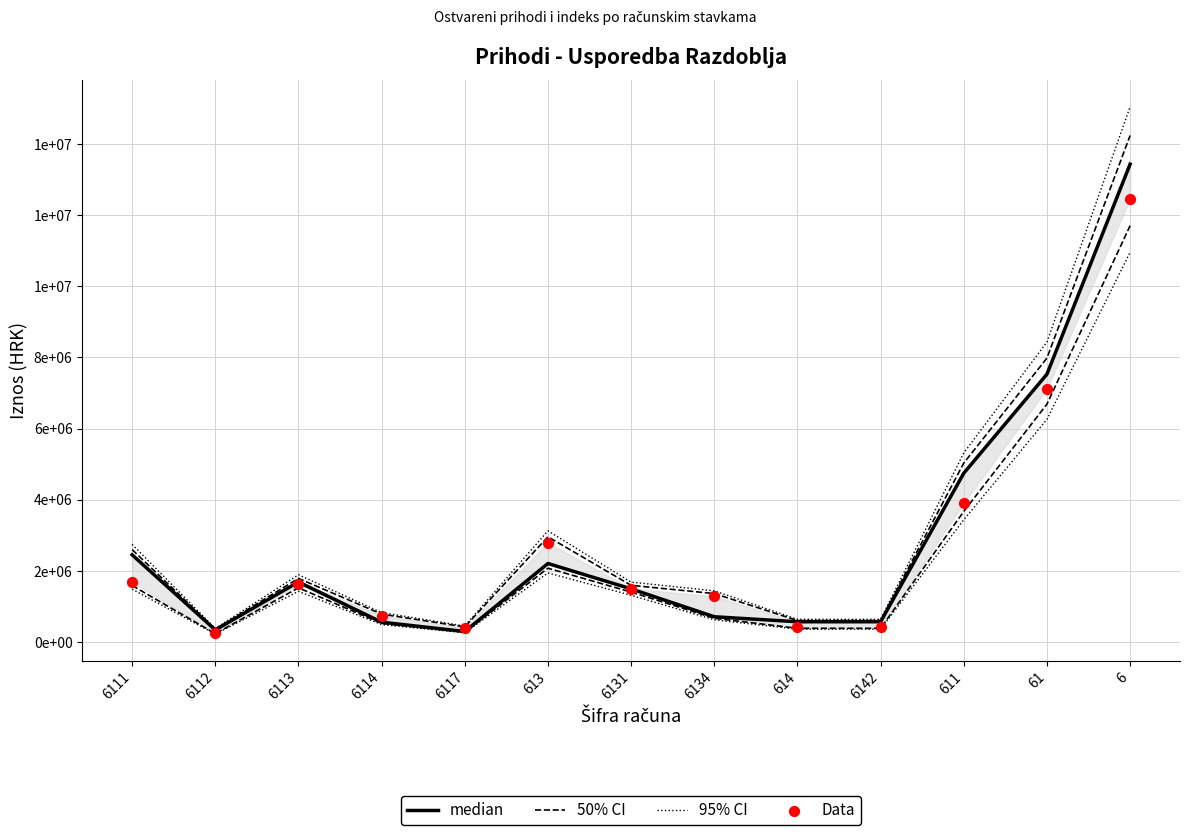

At which category is the sum across all series the highest?

6